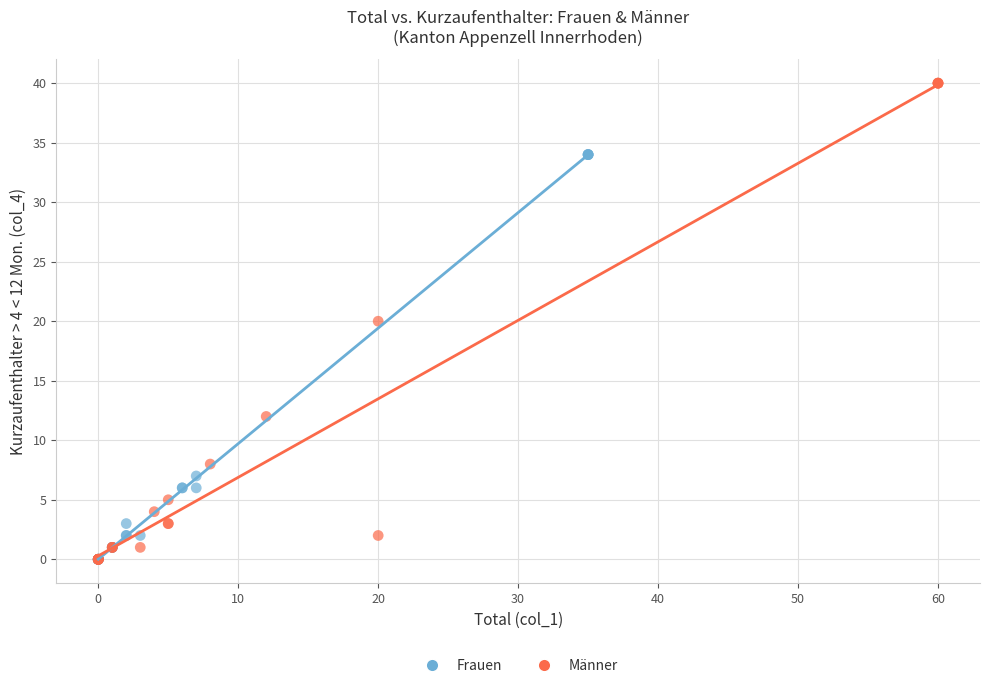

Which series has the widest spread of Y values?

Männer